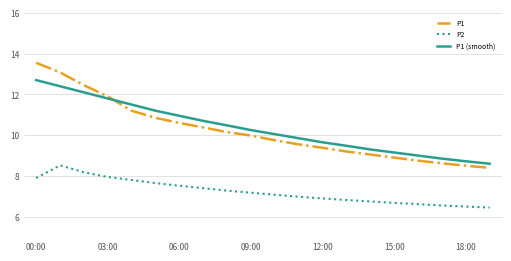

True or false: P1 (smooth) and P2 cross at least once.

False